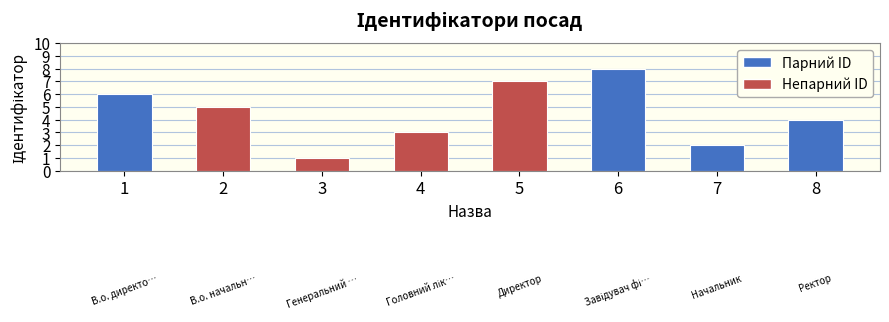

Between 5 and 7, which is larger?

5